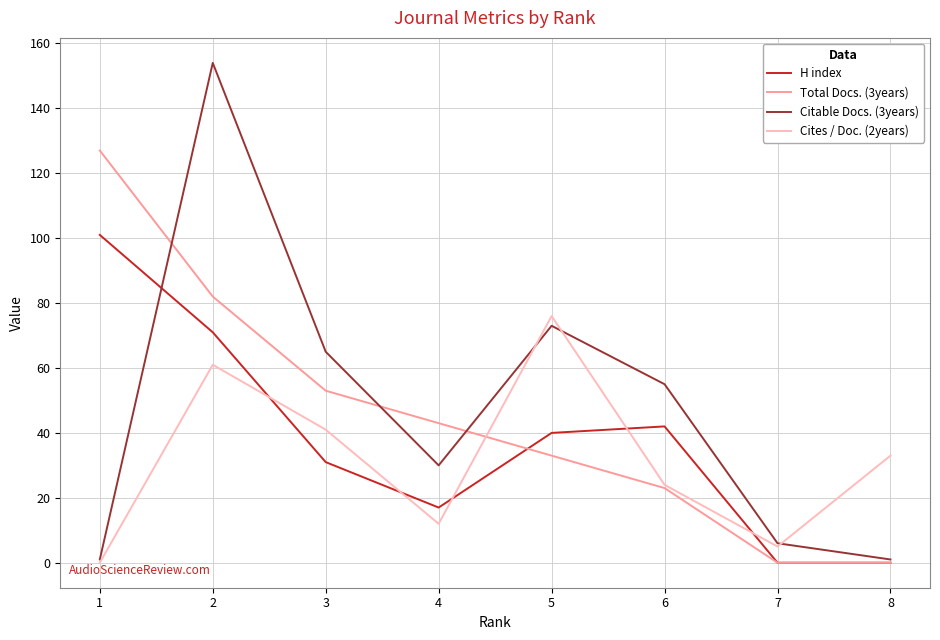

The H index series shows 11 at 6. True or false?

False